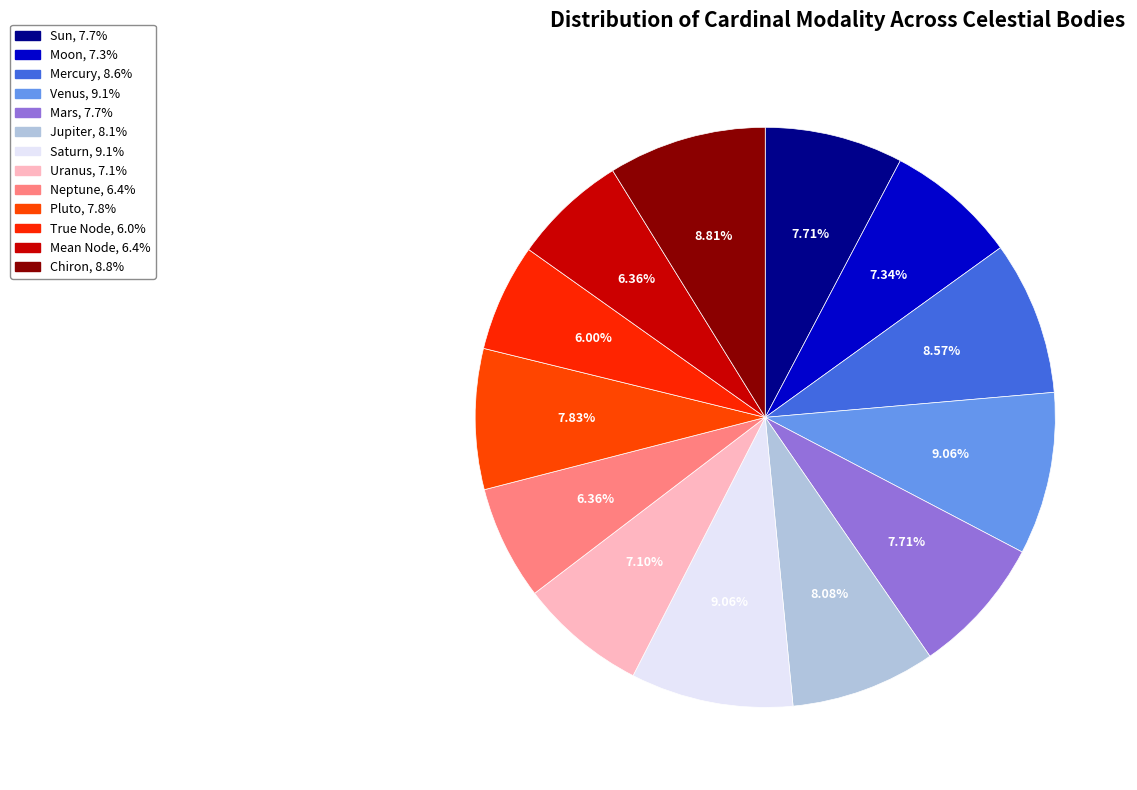

Count the number of slices in the pie.

13